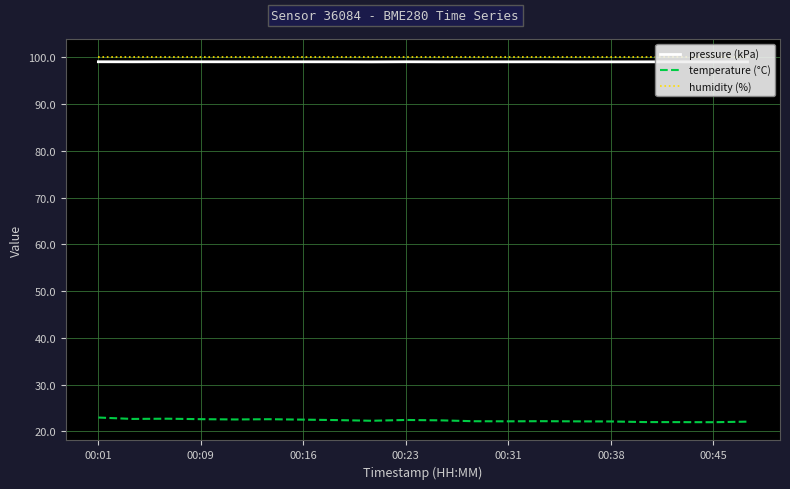

True or false: humidity (%) has more than 0 interior local peaks.

False